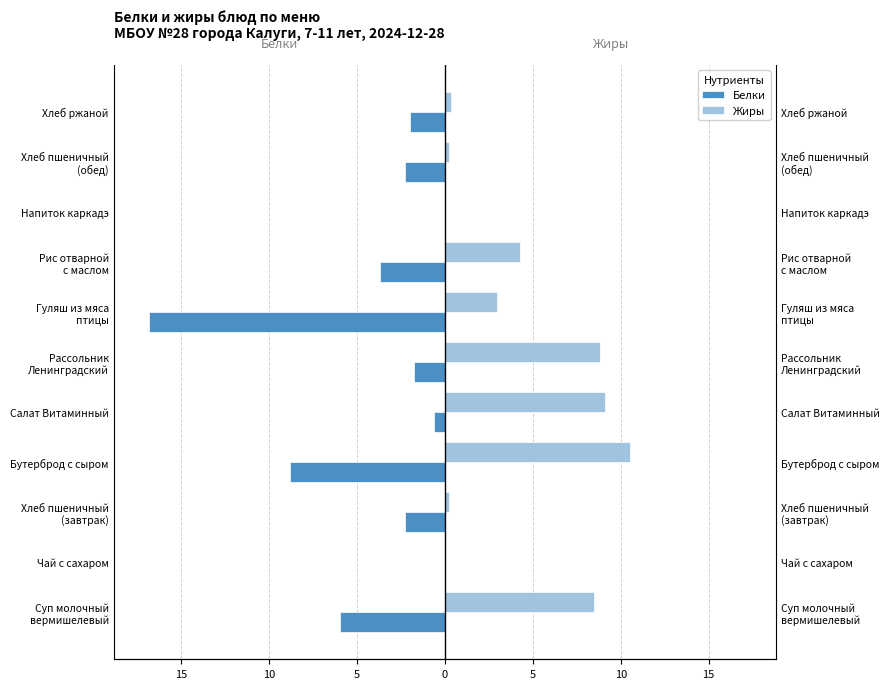

How many bars are there in total?

22